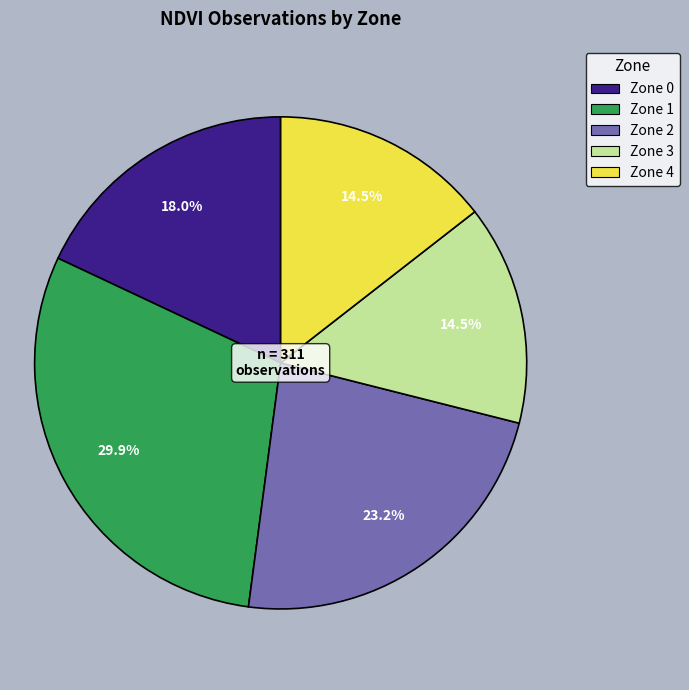

Is Zone 4 the majority of the pie?

No